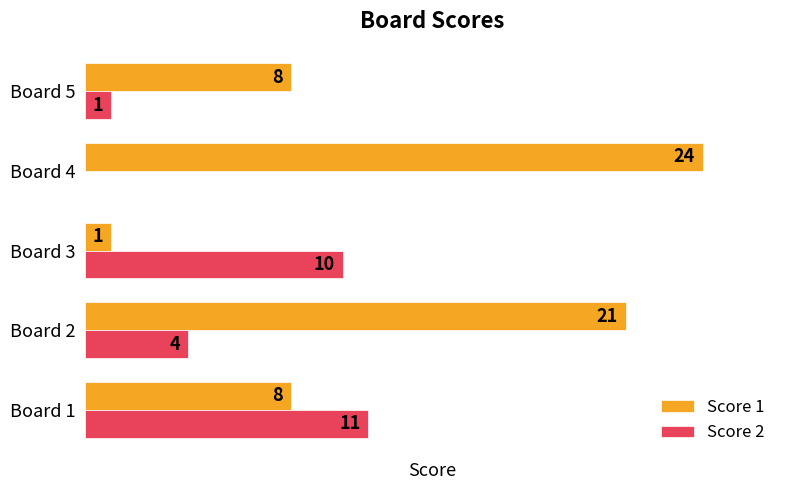

At which category is the sum across all series the highest?

Board 2